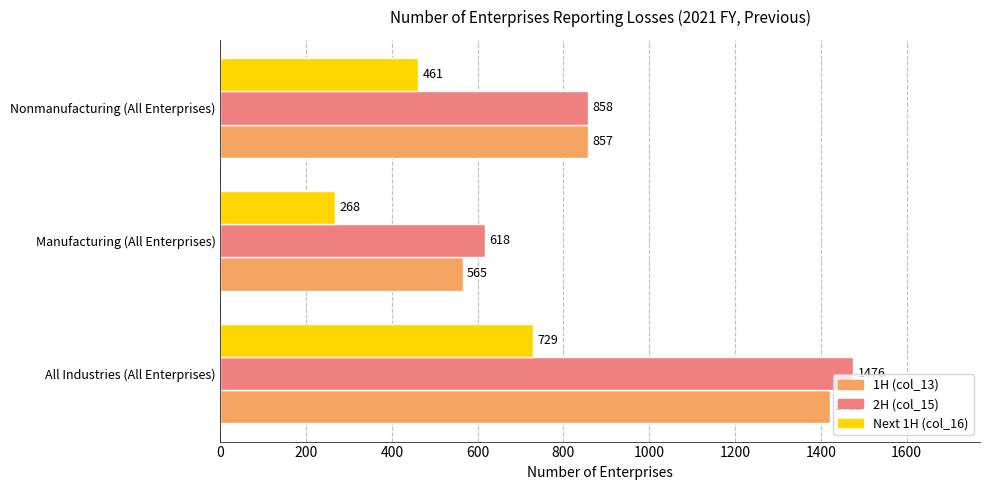

True or false: 1H (col_13) has a value of 849 at Manufacturing (All Enterprises).

False